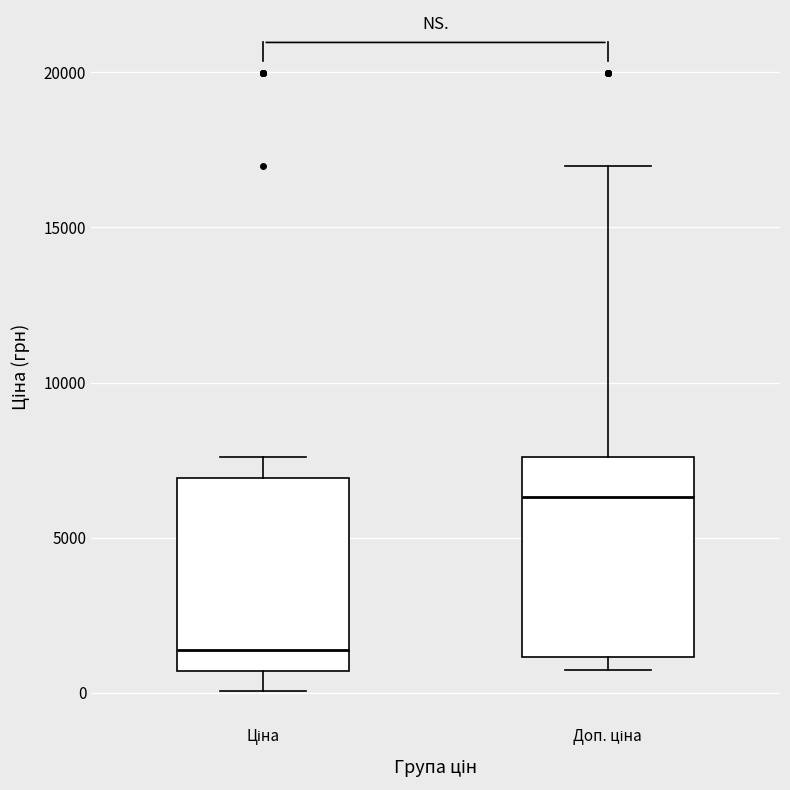

Reading left to right, read every box against the y-axis: the position of its median line, the range the box covers, and the ends of its whiskers. The values are not printed on the chart, so give them approximately, as read against the axis.

Ціна: median 1500, box 500 to 7000, whiskers 0 to 7500
Доп. ціна: median 6500, box 1000 to 7500, whiskers 500 to 17000